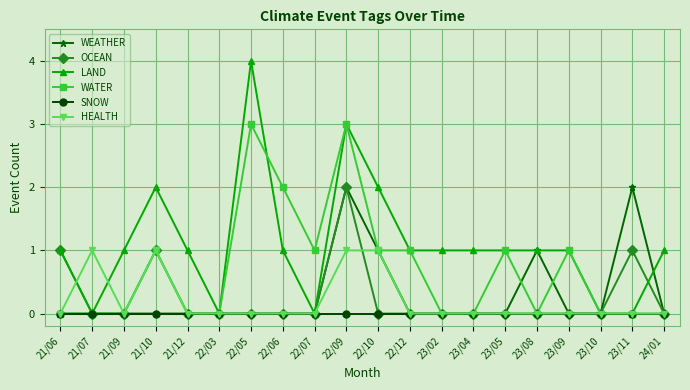

The value of WEATHER at 22/05 is 0. True or false?

True